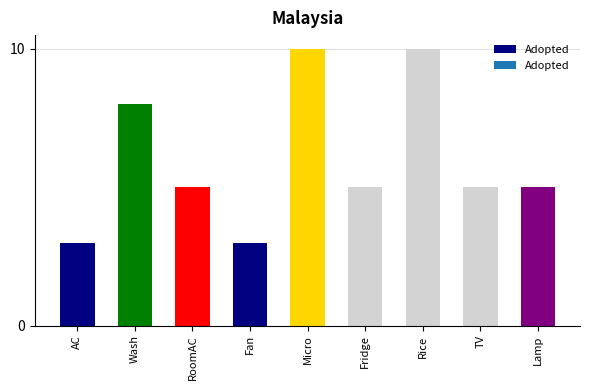

What is the label of the 7th bar from the right?

RoomAC